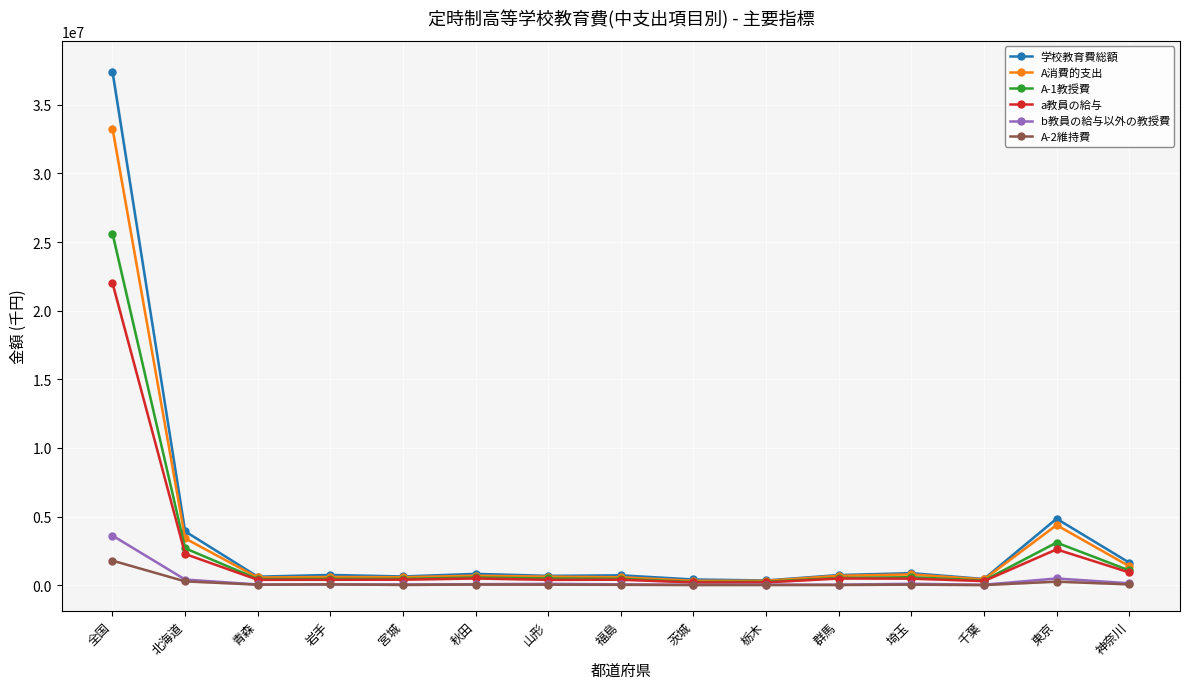

What is the minimum value for A消費的支出?

321280